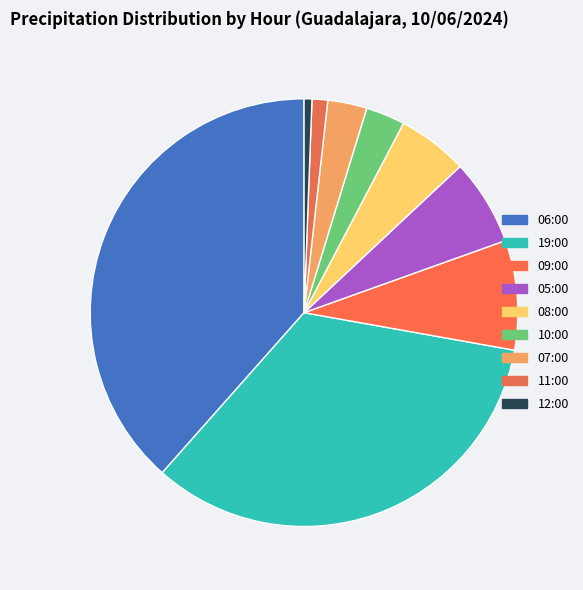

How many slices are in this pie chart?

9